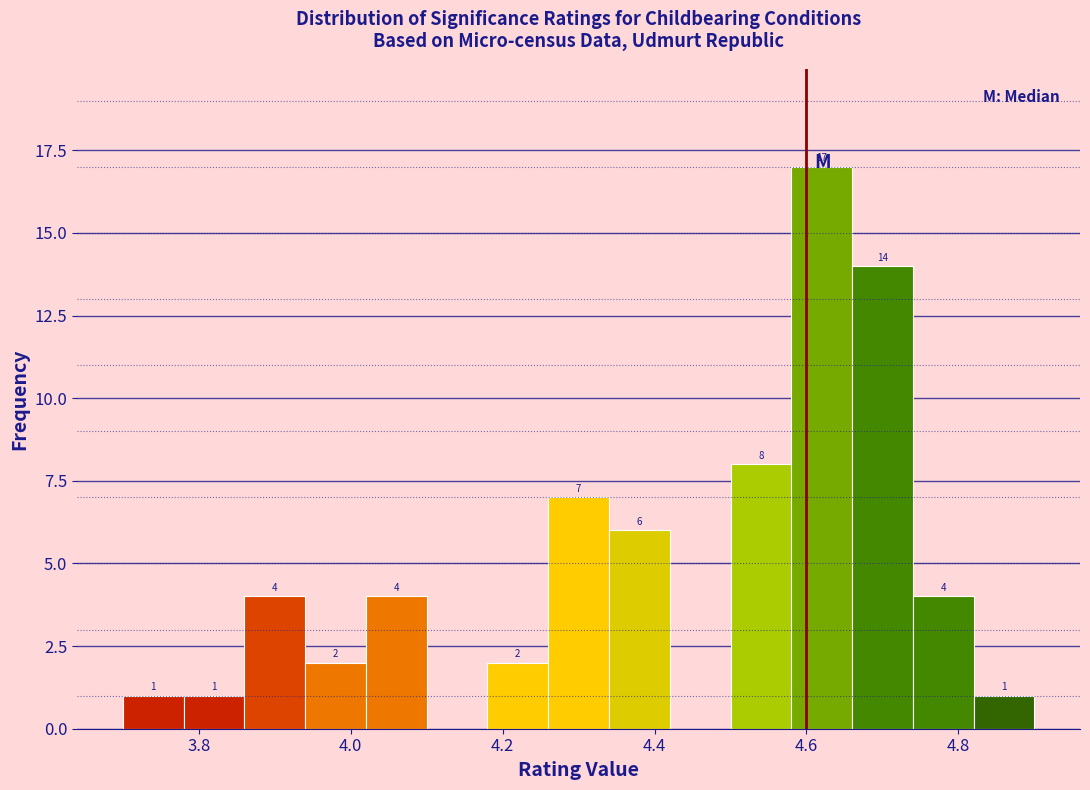

Over which range of the x-axis is the bar tallest?

4.58 to 4.66